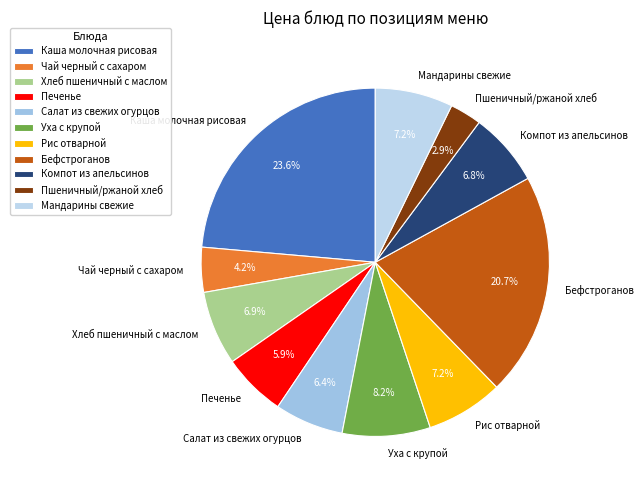

Which category has the biggest portion of the pie?

Каша молочная рисовая